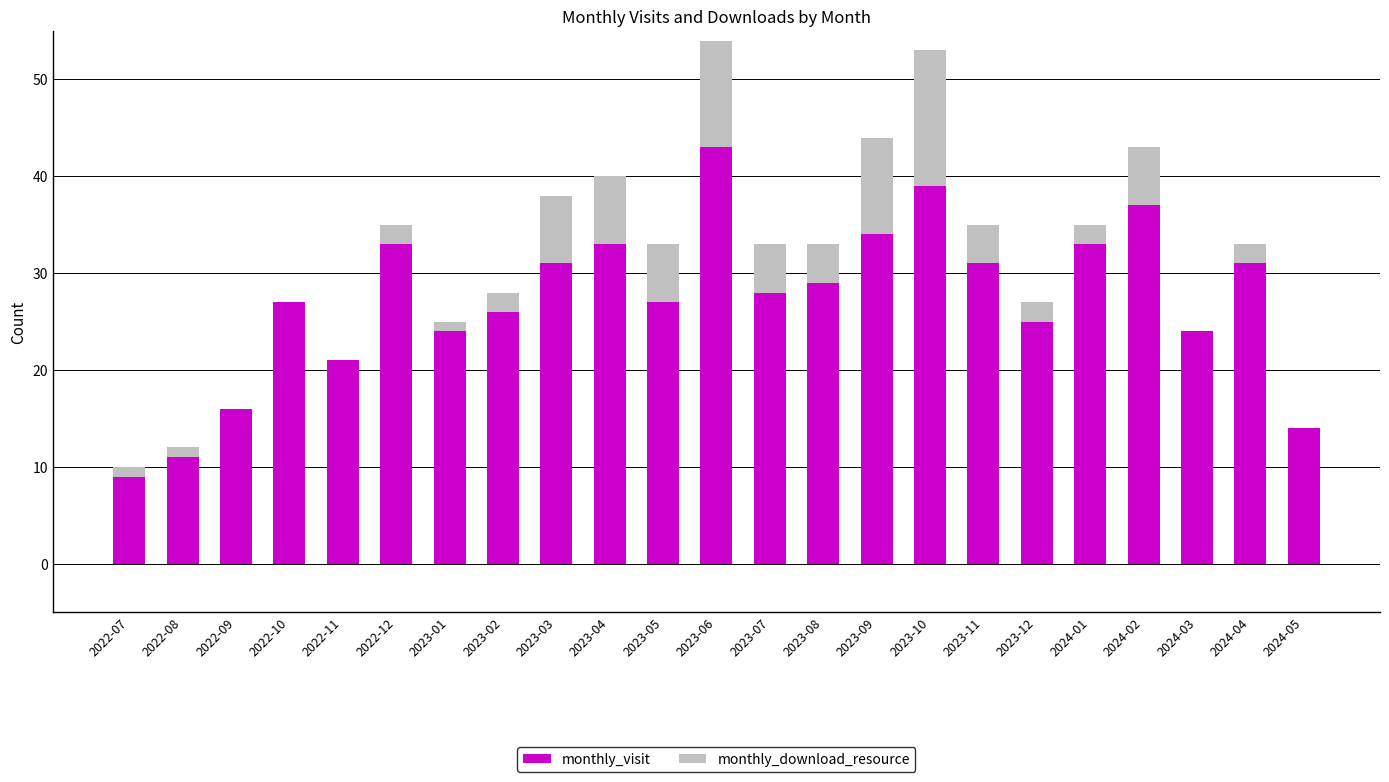

The monthly_visit series shows 26 at 2023-02. True or false?

True